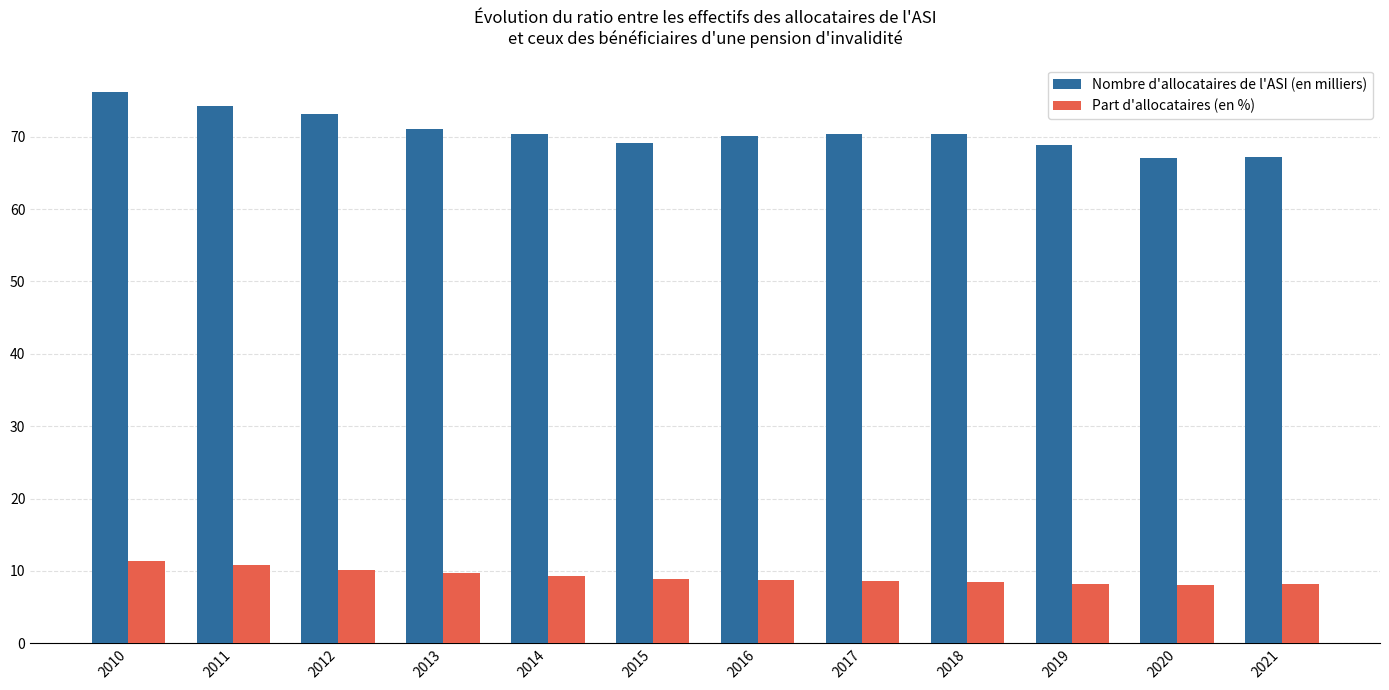

Which series has the largest total across all categories?

Nombre d'allocataires de l'ASI (en milliers)